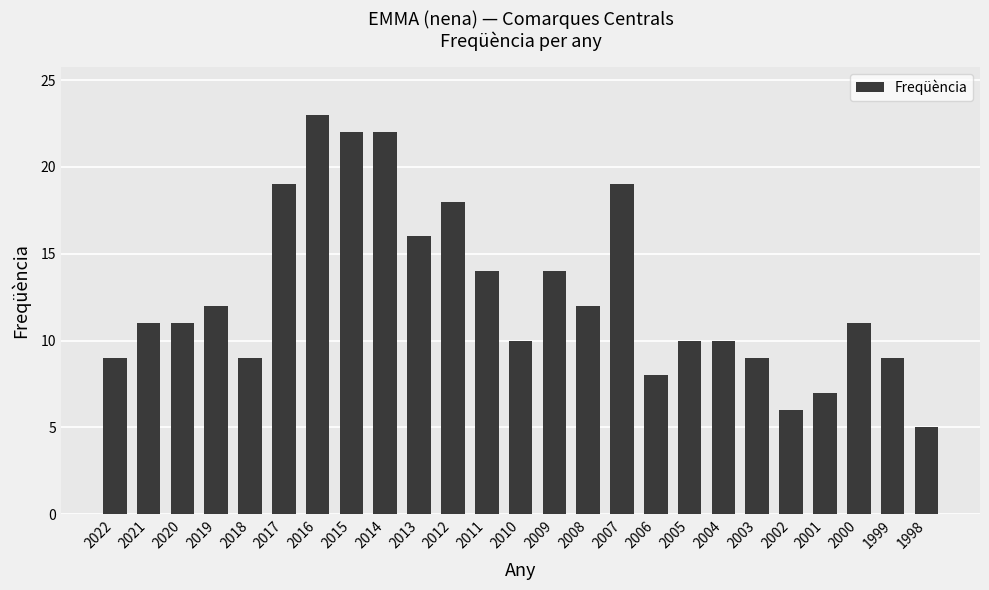

What is the difference between the second highest and second lowest values?

16